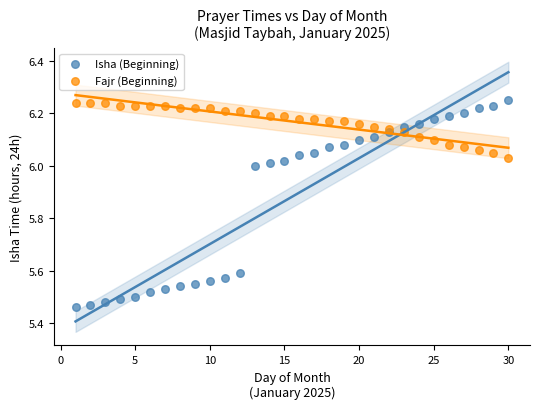

What is the X range (max minus min) for the scatter plot?

29.0